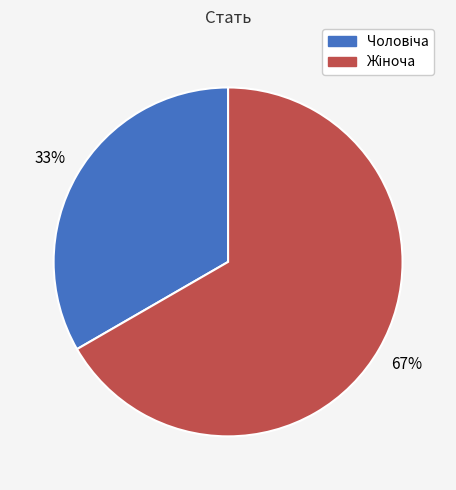

Count the number of slices in the pie.

2